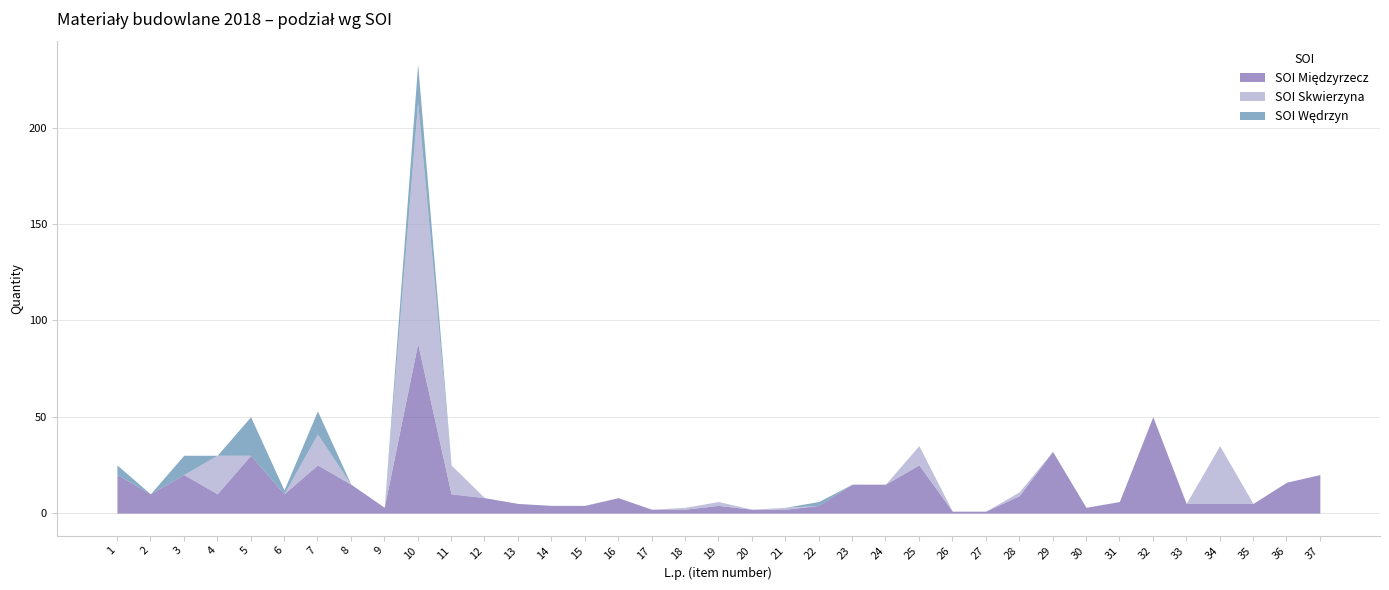

Does the chart have visible grid lines?

Yes